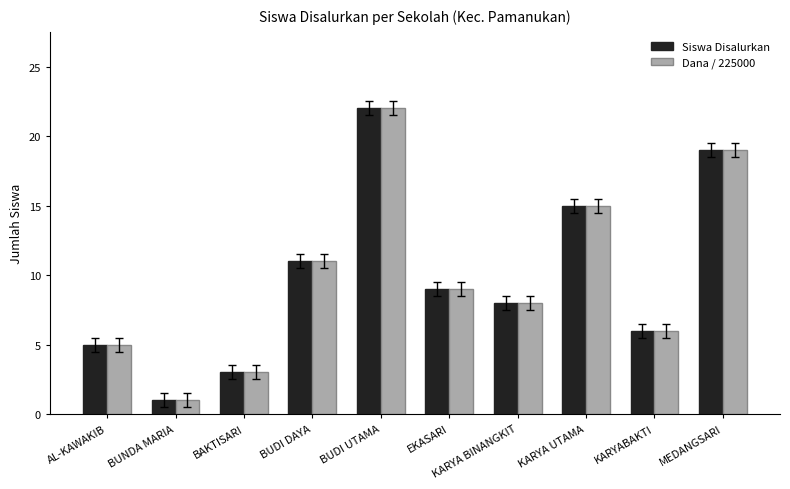

How many groups of bars are there?

10